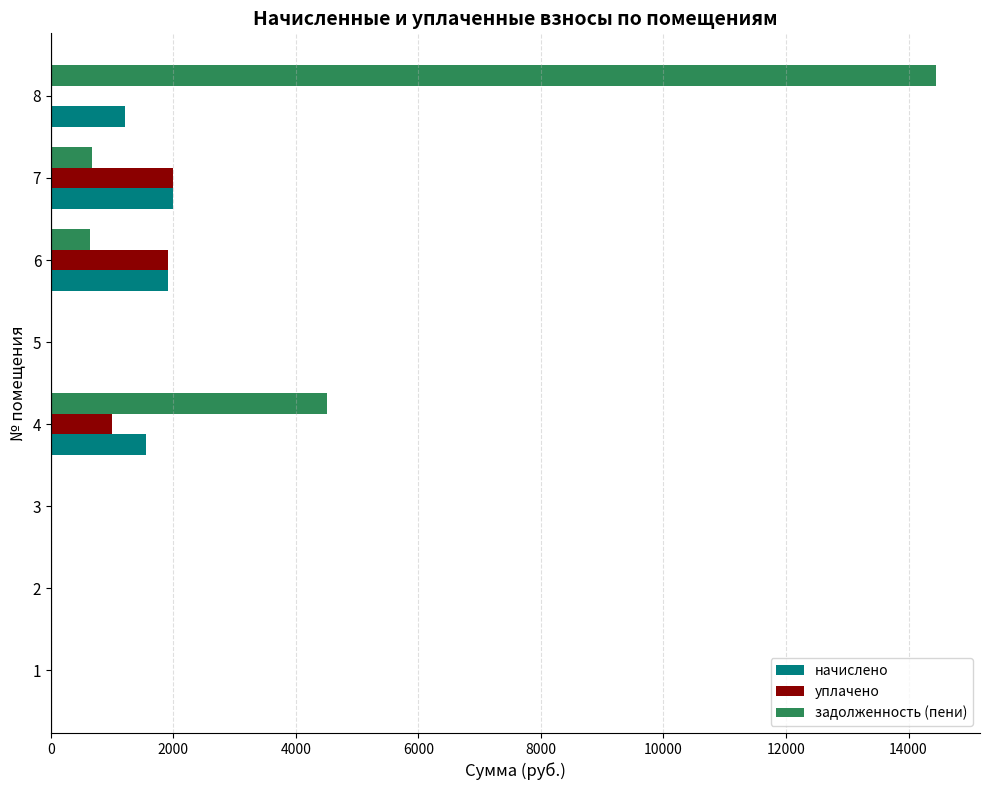

How many categories are shown in the chart?

8